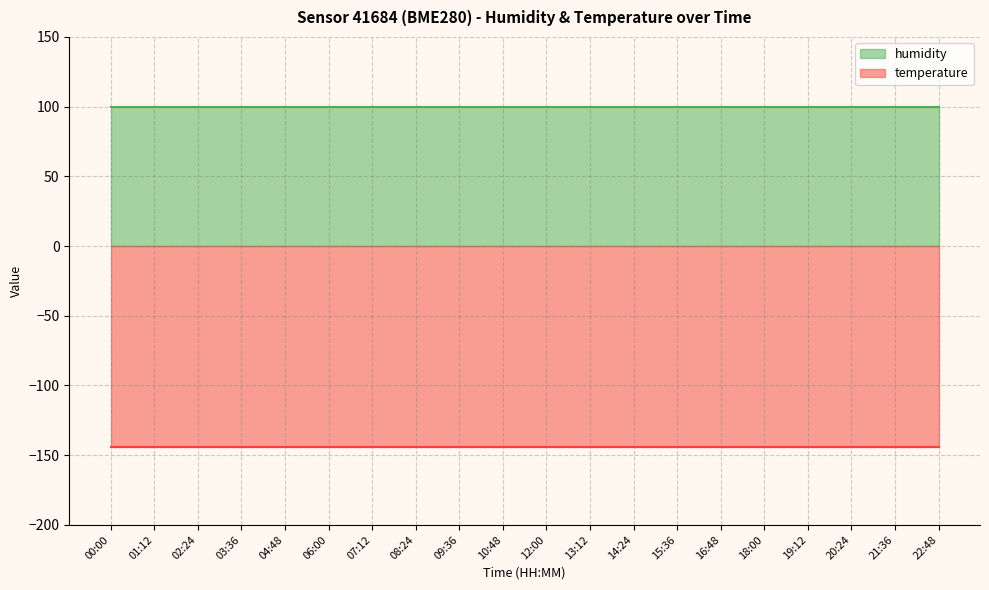

At how many categories does at least one series exceed 84?

20